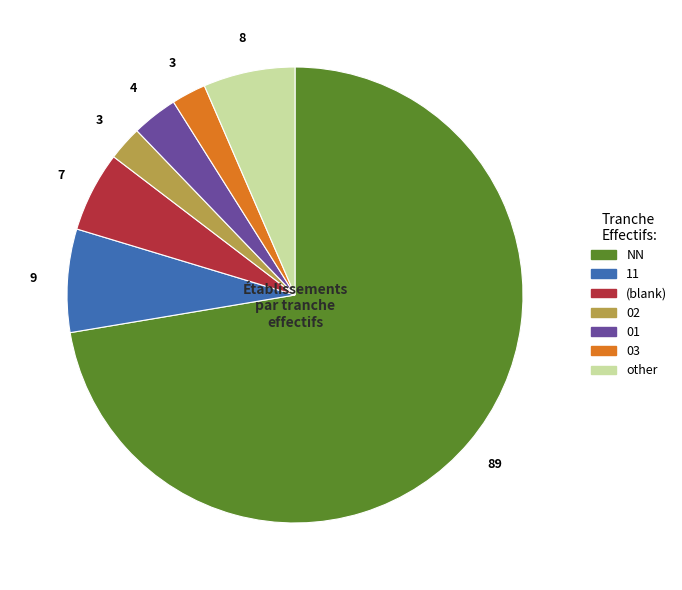

Which slice is the largest?

NN